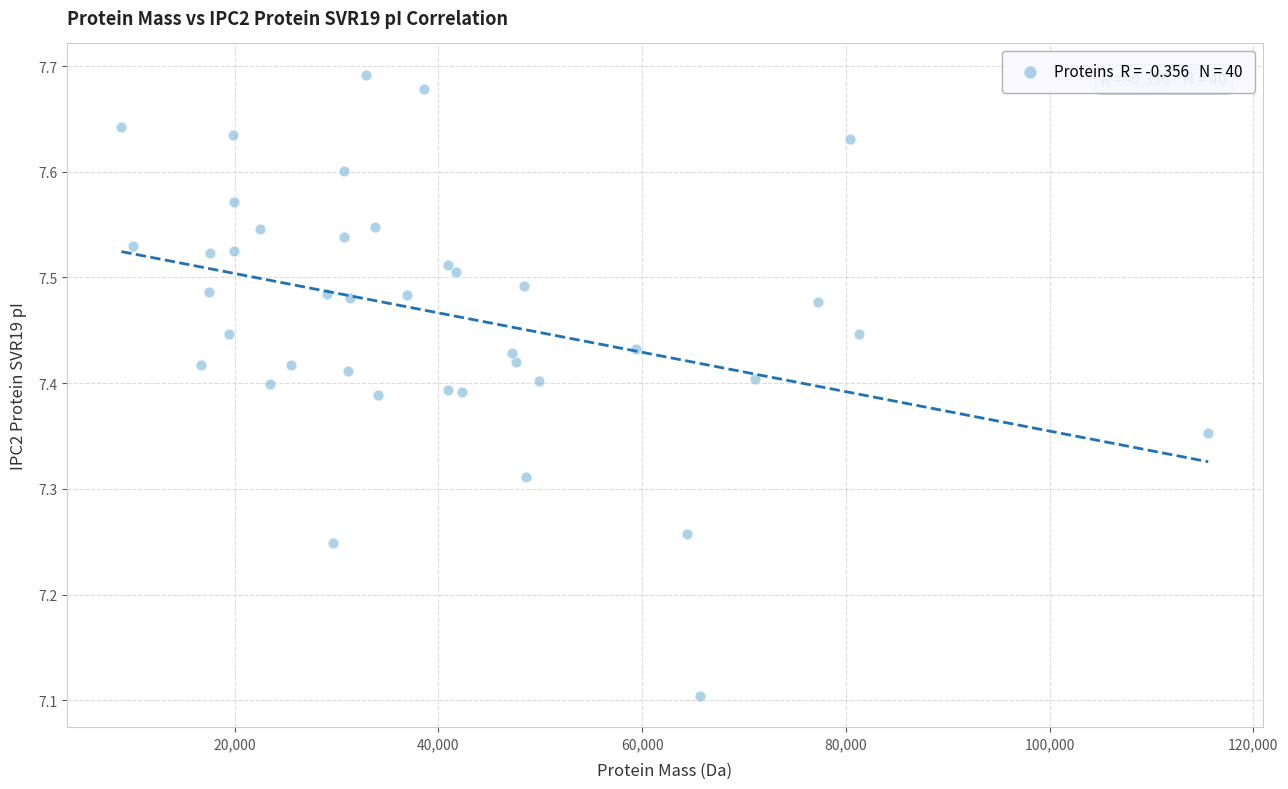

What Y value in the scatter plot is closest to 7?

7.1